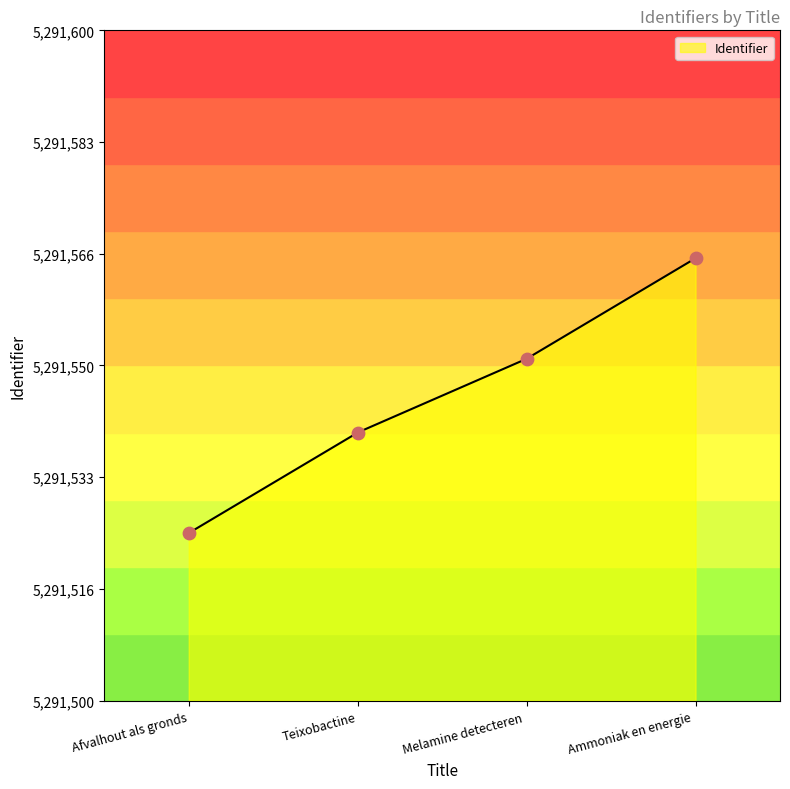

What is the maximum value for Identifier?

5291566.0